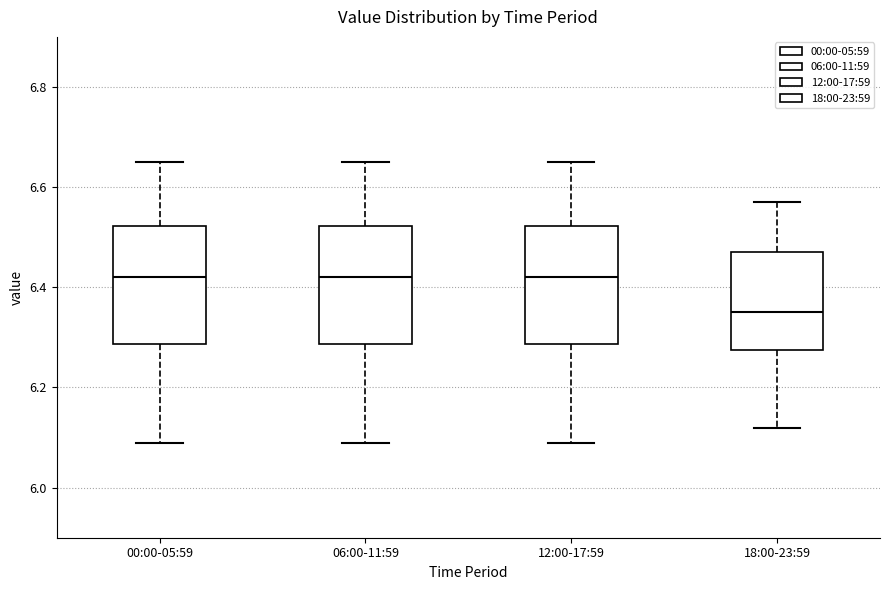

Reading left to right, read every box against the y-axis: the position of its median line, the range the box covers, and the ends of its whiskers. The values are not printed on the chart, so give them approximately, as read against the axis.

00:00-05:59: median 6.42, box 6.28 to 6.52, whiskers 6.10 to 6.66
06:00-11:59: median 6.42, box 6.28 to 6.52, whiskers 6.10 to 6.66
12:00-17:59: median 6.42, box 6.28 to 6.52, whiskers 6.10 to 6.66
18:00-23:59: median 6.36, box 6.28 to 6.48, whiskers 6.12 to 6.58